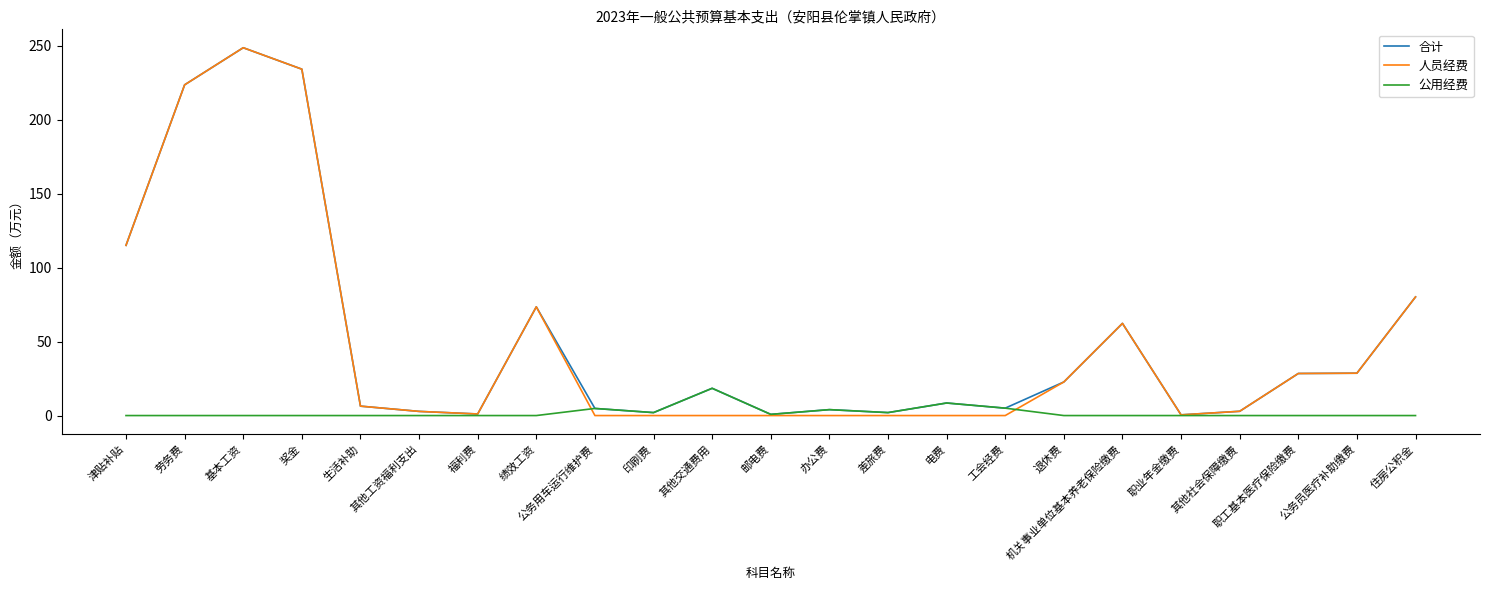

At which category is the sum across all series the highest?

基本工资